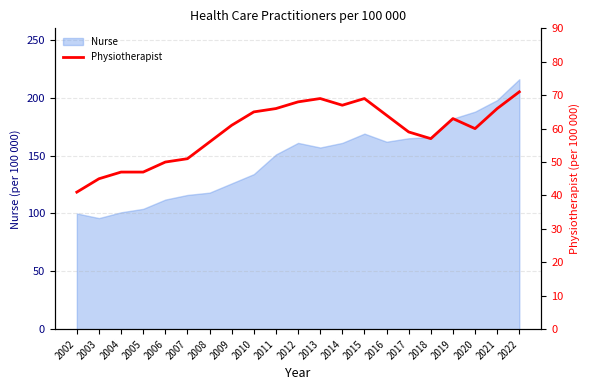

Rank the categories by value from highest to lowest.

2022, 2013, 2015, 2012, 2014, 2011, 2021, 2010, 2016, 2019, 2009, 2020, 2017, 2018, 2008, 2007, 2006, 2004, 2005, 2003, 2002